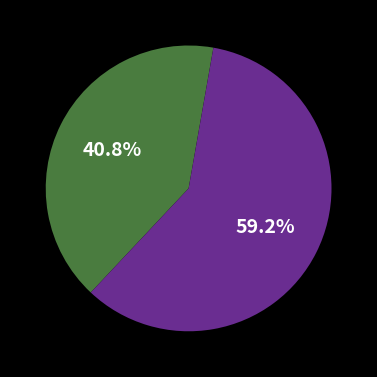

Is there a majority slice in this chart?

Yes